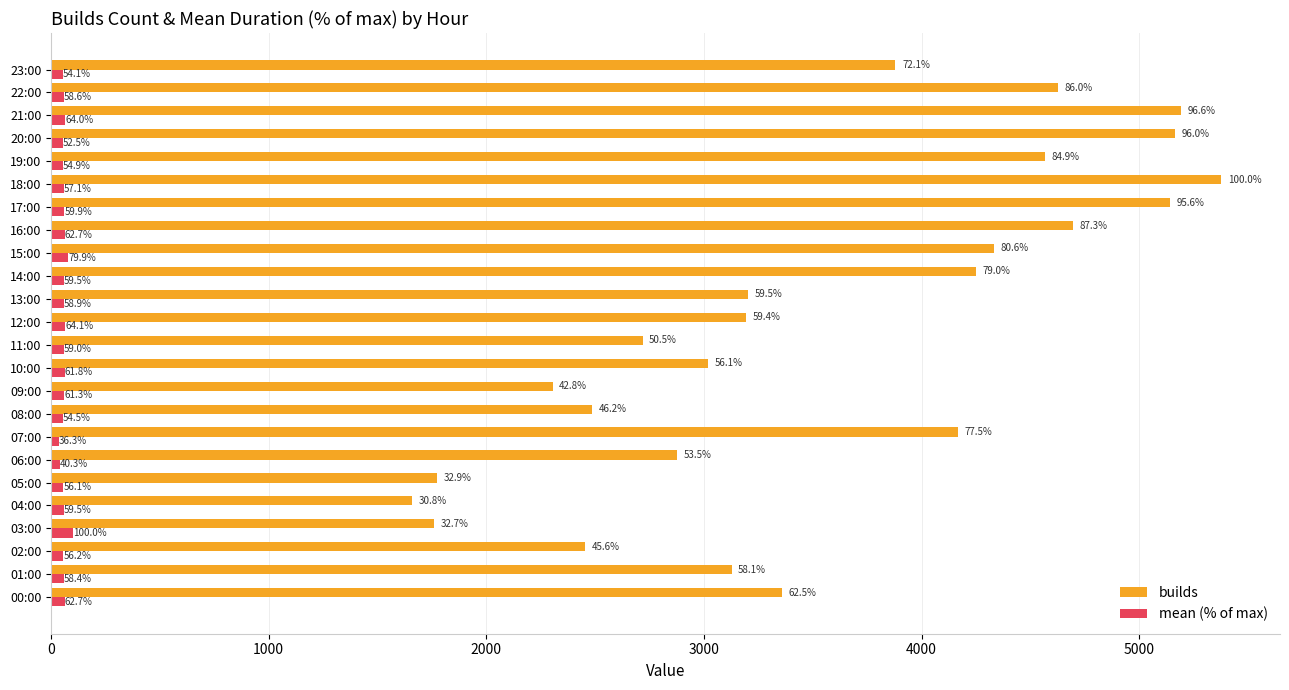

What is the lowest value of the builds series?

1659.0